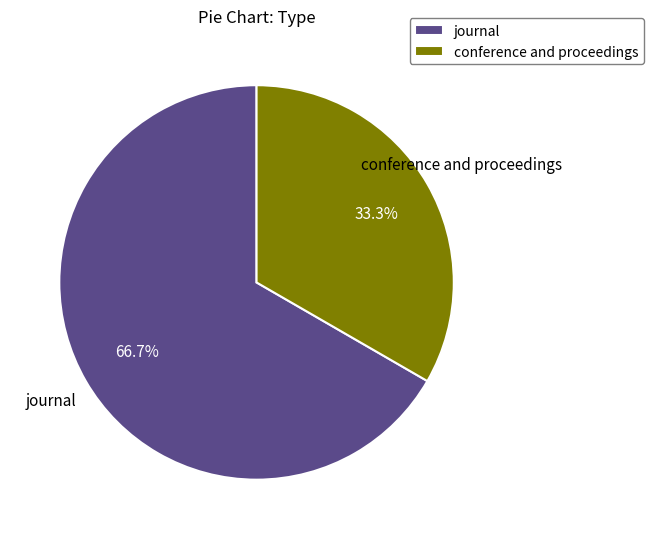

Is it true that conference and proceedings is 33% of the pie?

True